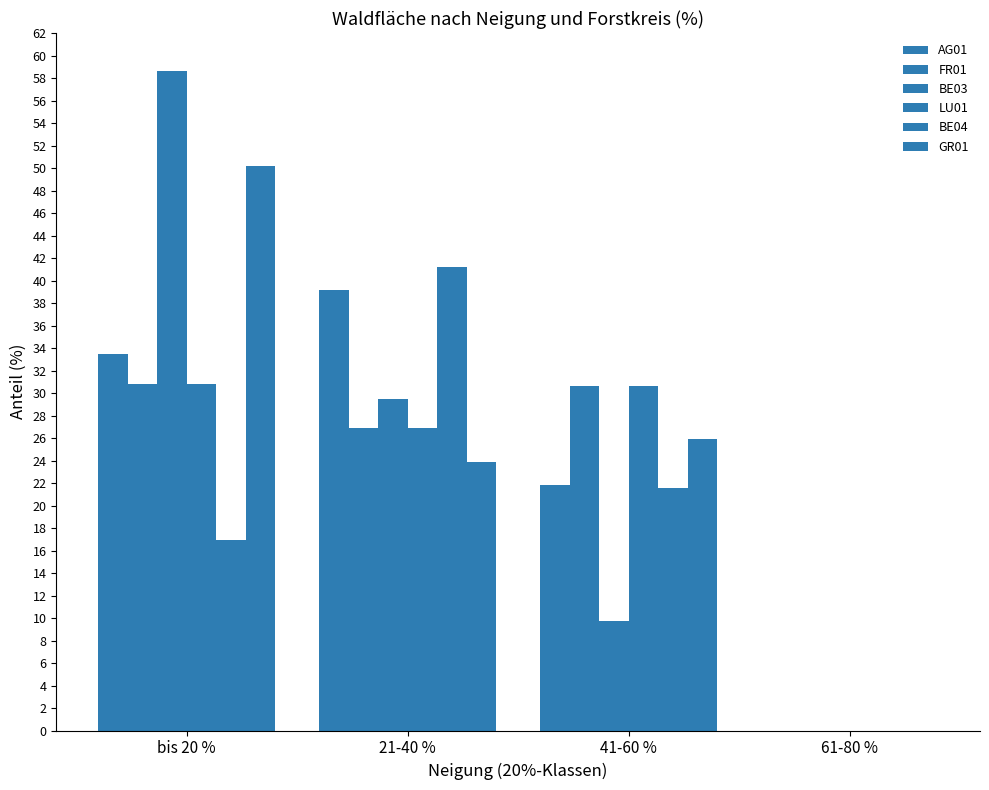

How many series are shown in this chart?

6